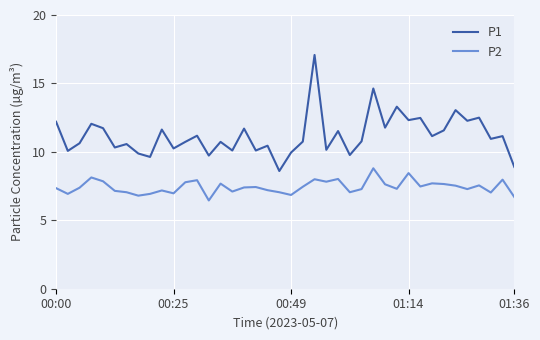

List the series in order of their peak value, highest first.

P1, P2